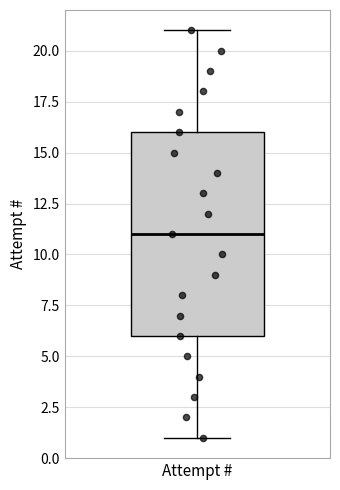

Transcribe this box plot: give where the median line is, the range the box spans, and where the two whiskers end, as read against the y-axis. The values are not printed on the chart, so give them approximately, as read against the axis.

median 11, box 6 to 16, whiskers 1 to 21